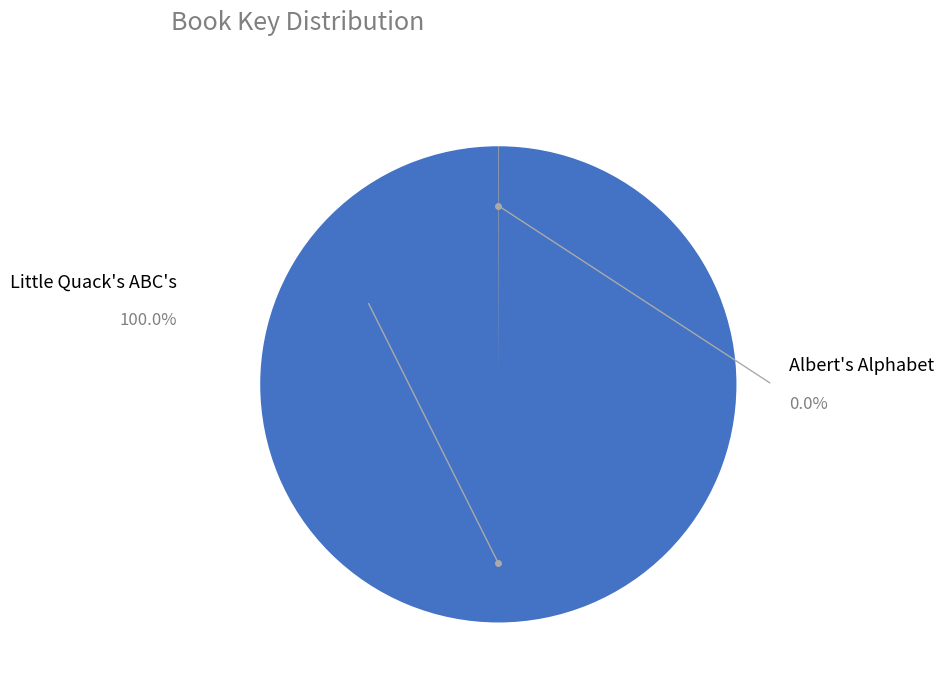

To the nearest percent, what percentage of the pie is Little Quack's ABC's?

100%